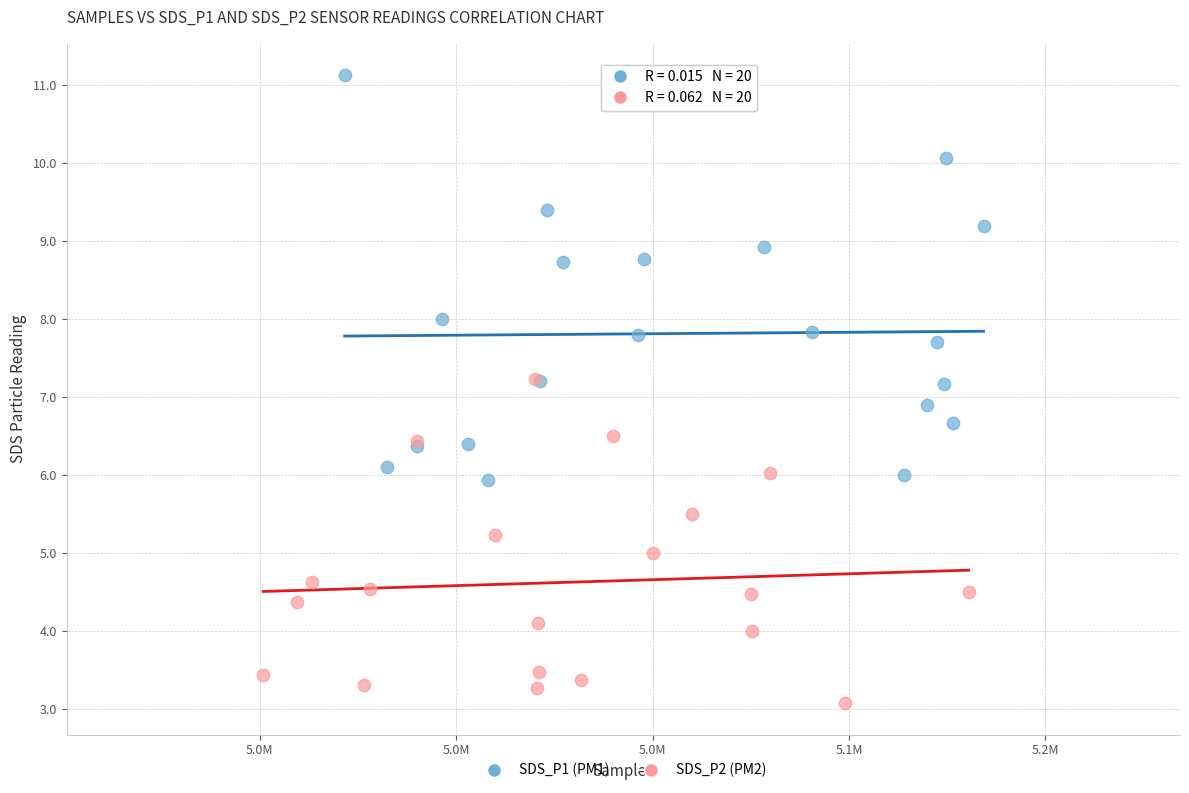

Which series contains the highest Y value?

SDS_P1 (PM1)